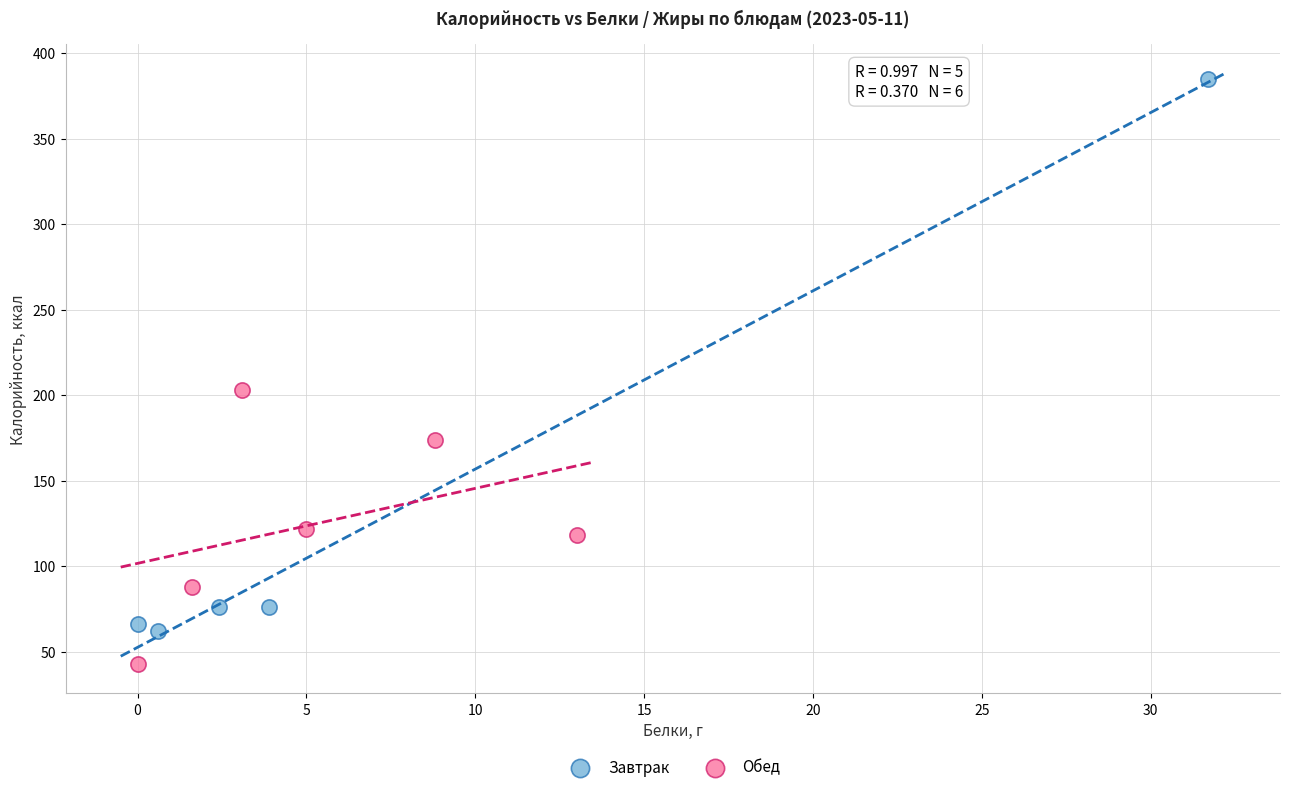

Which series reaches the minimum Y coordinate?

Обед